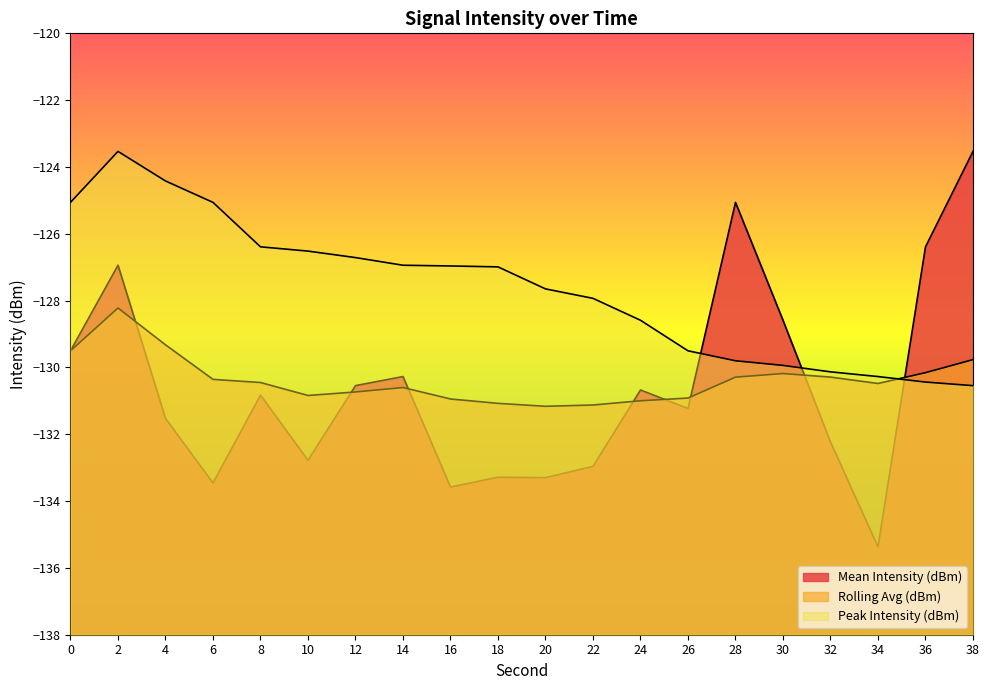

Reading left to right, what are all the values shown in this chart?

Mean Intensity (dBm): 0=-129.5	2=-126.9	4=-131.5	6=-133.5	8=-130.8	10=-132.8	12=-130.5	14=-130.3	16=-133.6	18=-133.3	20=-133.3	22=-133.0	24=-130.7	26=-131.2	28=-125.1	30=-128.6	32=-132.2	34=-135.4	36=-126.4	38=-123.5
Rolling Avg (dBm): 0=-129.5	2=-128.2	4=-129.3	6=-130.4	8=-130.5	10=-130.8	12=-130.7	14=-130.6	16=-130.9	18=-131.1	20=-131.2	22=-131.1	24=-131.0	26=-130.9	28=-130.3	30=-130.2	32=-130.3	34=-130.5	36=-130.2	38=-129.8
Peak Intensity (dBm): 0=-125.1	2=-123.5	4=-124.4	6=-125.1	8=-126.4	10=-126.5	12=-126.7	14=-126.9	16=-127.0	18=-127.0	20=-127.6	22=-127.9	24=-128.6	26=-129.5	28=-129.8	30=-129.9	32=-130.1	34=-130.3	36=-130.4	38=-130.5